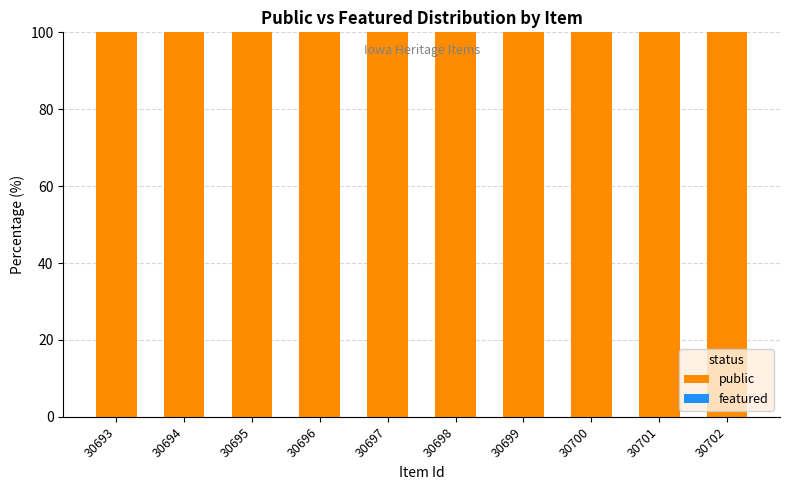

Is it true that featured equals 0 at 30695?

True